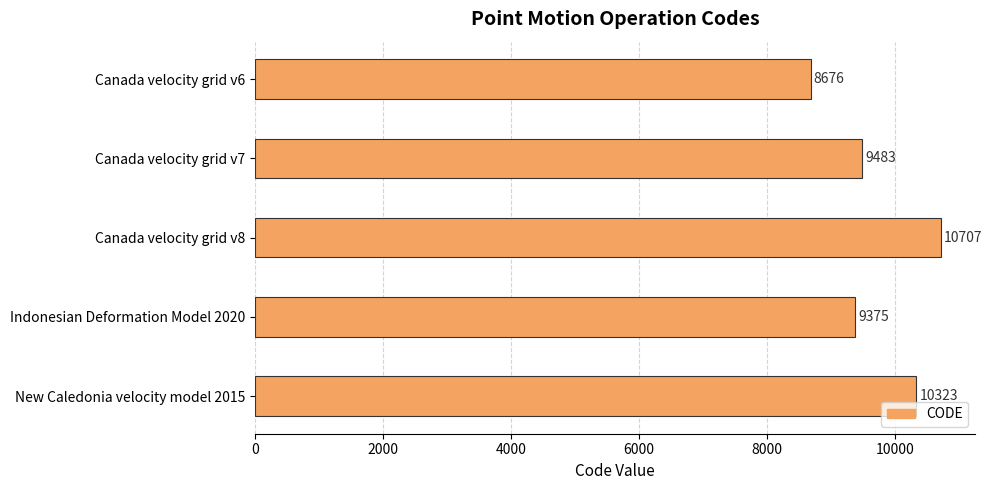

Approximately how many times larger is the value at Indonesian Deformation Model 2020 compared to Canada velocity grid v6?

1.1